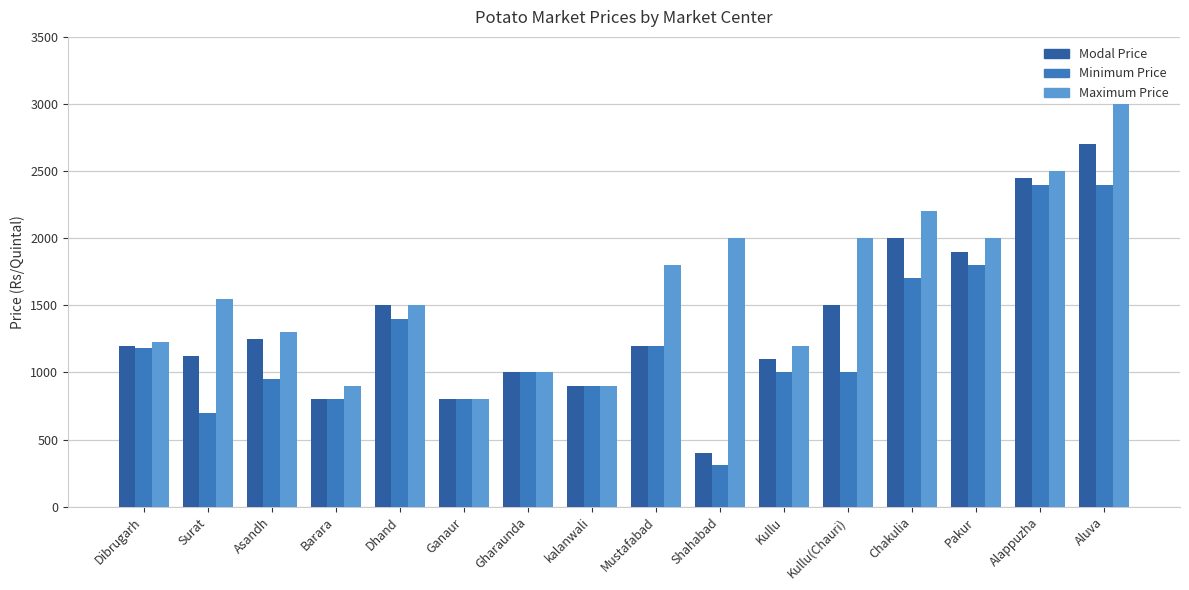

Reading left to right, transcribe all the data shown in this chart.

Modal Price: Dibrugarh=1200	Surat=1125	Asandh=1250	Barara=800	Dhand=1500	Ganaur=800	Gharaunda=1000	kalanwali=900	Mustafabad=1200	Shahabad=400	Kullu=1100	Kullu(Chauri)=1500	Chakulia=2000	Pakur=1900	Alappuzha=2450	Aluva=2700
Minimum Price: Dibrugarh=1180	Surat=700	Asandh=950	Barara=800	Dhand=1400	Ganaur=800	Gharaunda=1000	kalanwali=900	Mustafabad=1200	Shahabad=310	Kullu=1000	Kullu(Chauri)=1000	Chakulia=1700	Pakur=1800	Alappuzha=2400	Aluva=2400
Maximum Price: Dibrugarh=1230	Surat=1550	Asandh=1300	Barara=900	Dhand=1500	Ganaur=800	Gharaunda=1000	kalanwali=900	Mustafabad=1800	Shahabad=2000	Kullu=1200	Kullu(Chauri)=2000	Chakulia=2200	Pakur=2000	Alappuzha=2500	Aluva=3000